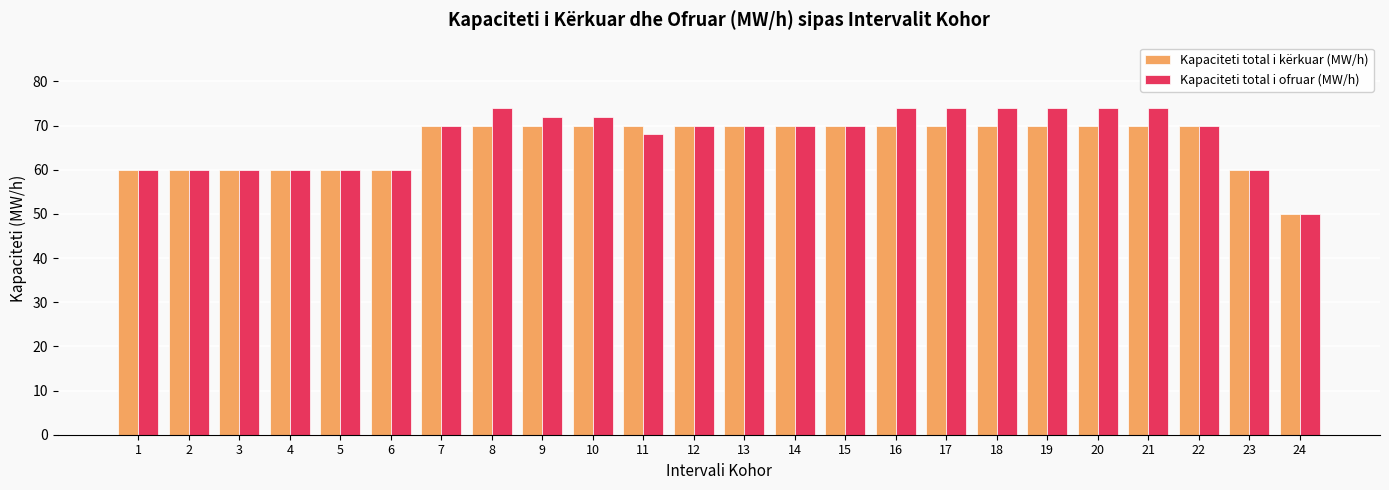

Which series has the widest spread of values?

Kapaciteti total i ofruar (MW/h)